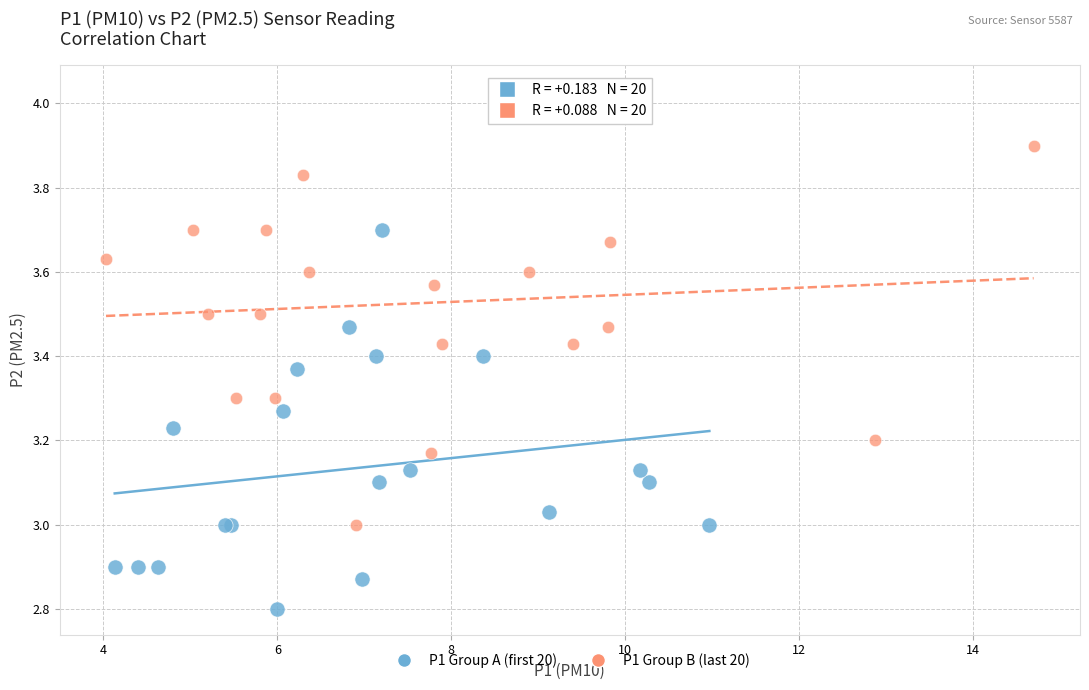

Which series has the widest spread of Y values?

P1 Group B (last 20)